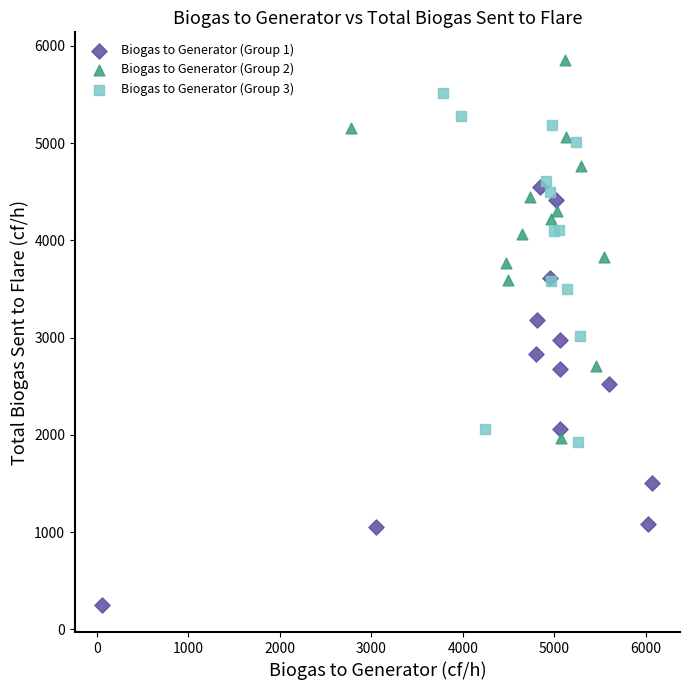

Which series reaches the minimum Y coordinate?

Biogas to Generator (Group 1)